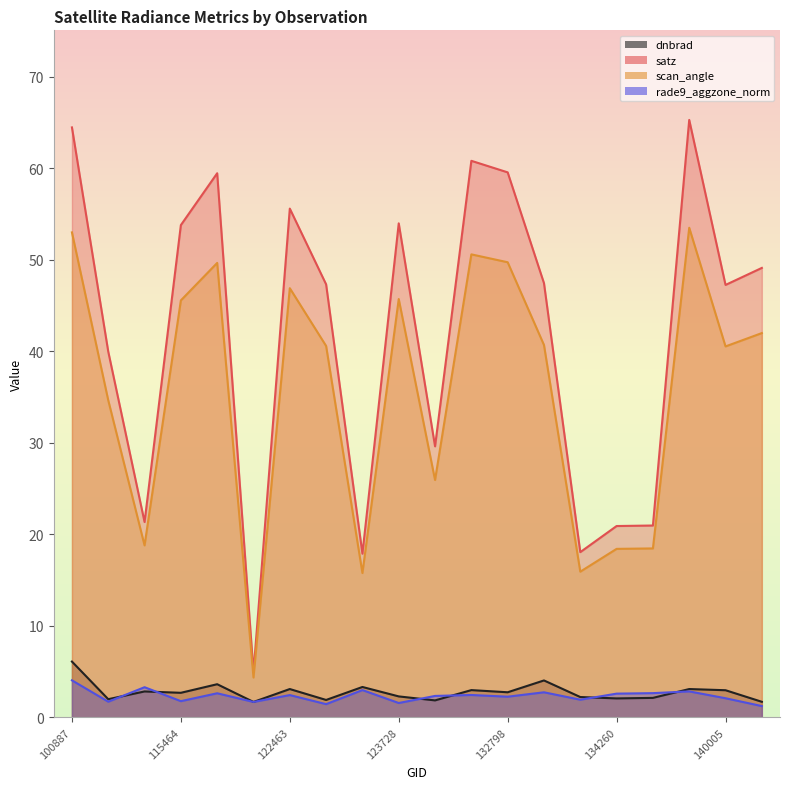

What is the difference between the second highest and second lowest values in the rade9_aggzone_norm series?

1.9